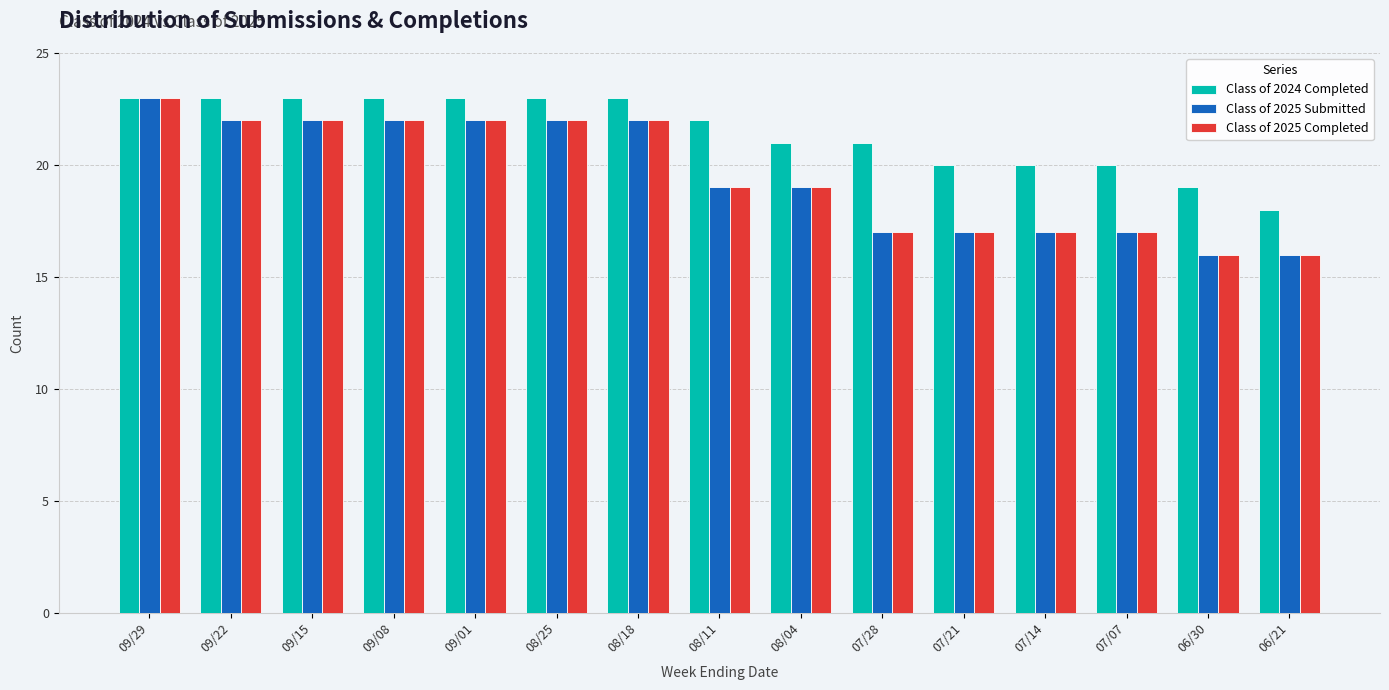

Are the bars grouped side by side (vs. stacked)?

Yes